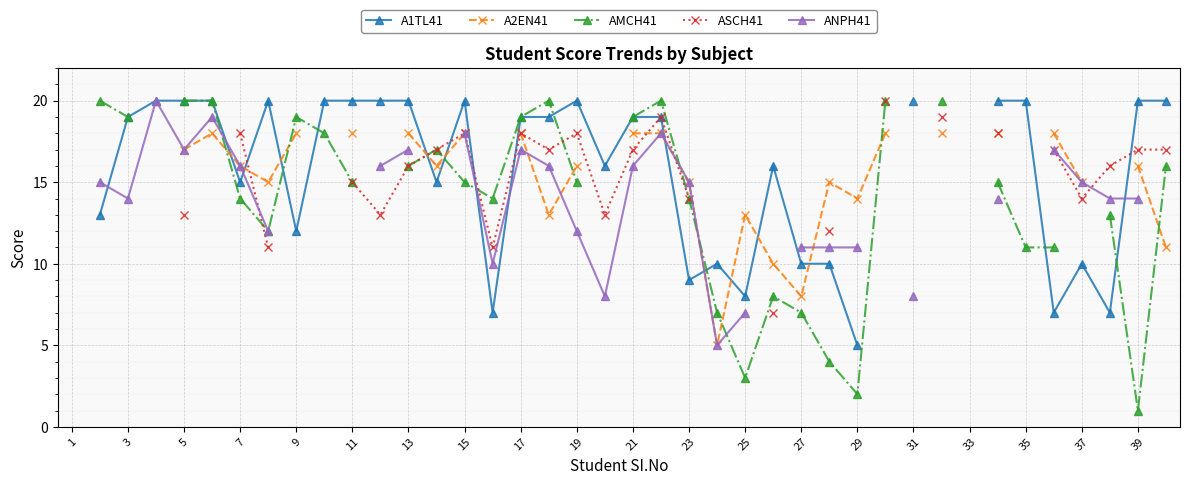

How many series are shown in this chart?

5